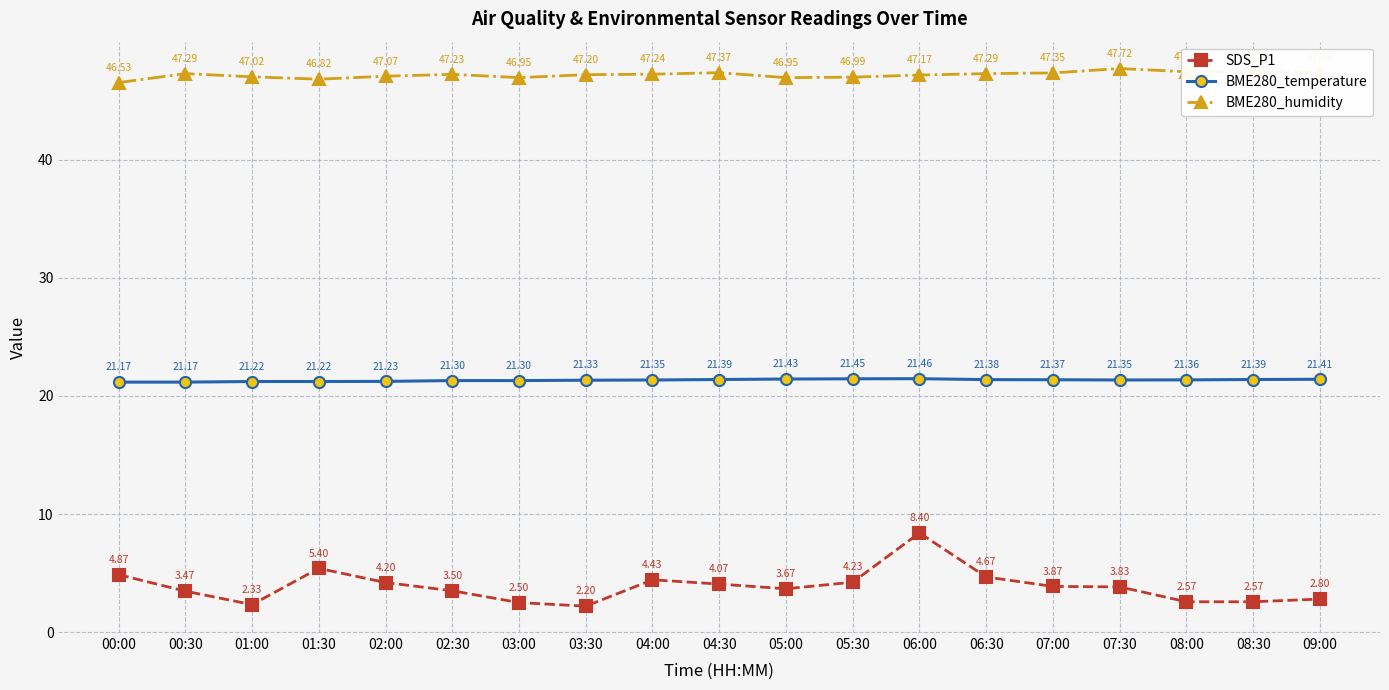

What are all the series names shown in the legend?

SDS_P1, BME280_temperature, BME280_humidity